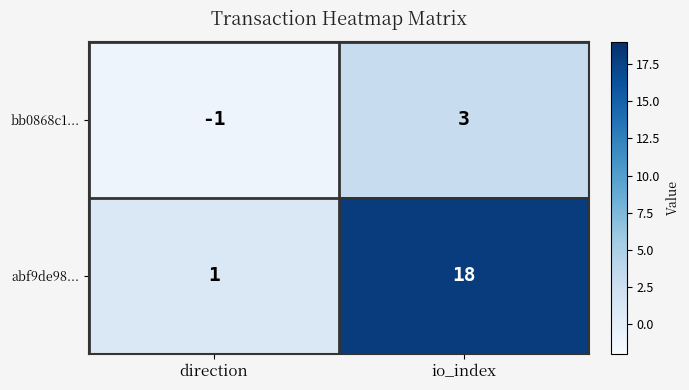

What is the average value of the abf9de98... series?

10